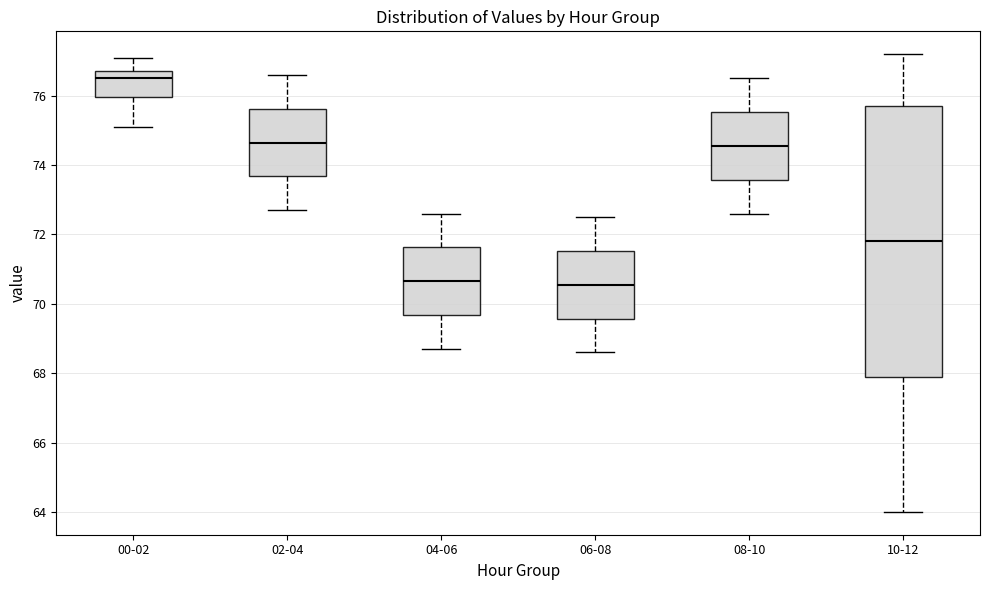

Reading left to right, transcribe this box plot: for each box, give where its median line is, the range the box spans, and where its two whiskers end, as read against the y-axis. The values are not printed on the chart, so give them approximately, as read against the axis.

00-02: median 76.6, box 76.0 to 76.8, whiskers 75.2 to 77.2
02-04: median 74.6, box 73.6 to 75.6, whiskers 72.8 to 76.6
04-06: median 70.6, box 69.6 to 71.6, whiskers 68.8 to 72.6
06-08: median 70.6, box 69.6 to 71.6, whiskers 68.6 to 72.6
08-10: median 74.6, box 73.6 to 75.6, whiskers 72.6 to 76.6
10-12: median 71.8, box 68.0 to 75.8, whiskers 64.0 to 77.2